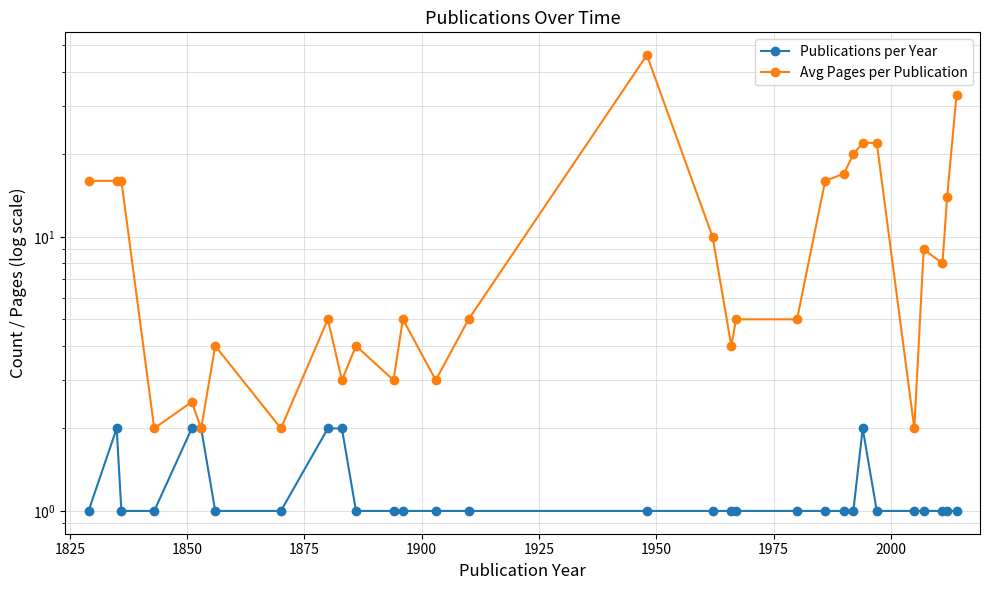

What is the maximum value shown in the chart?

46.0